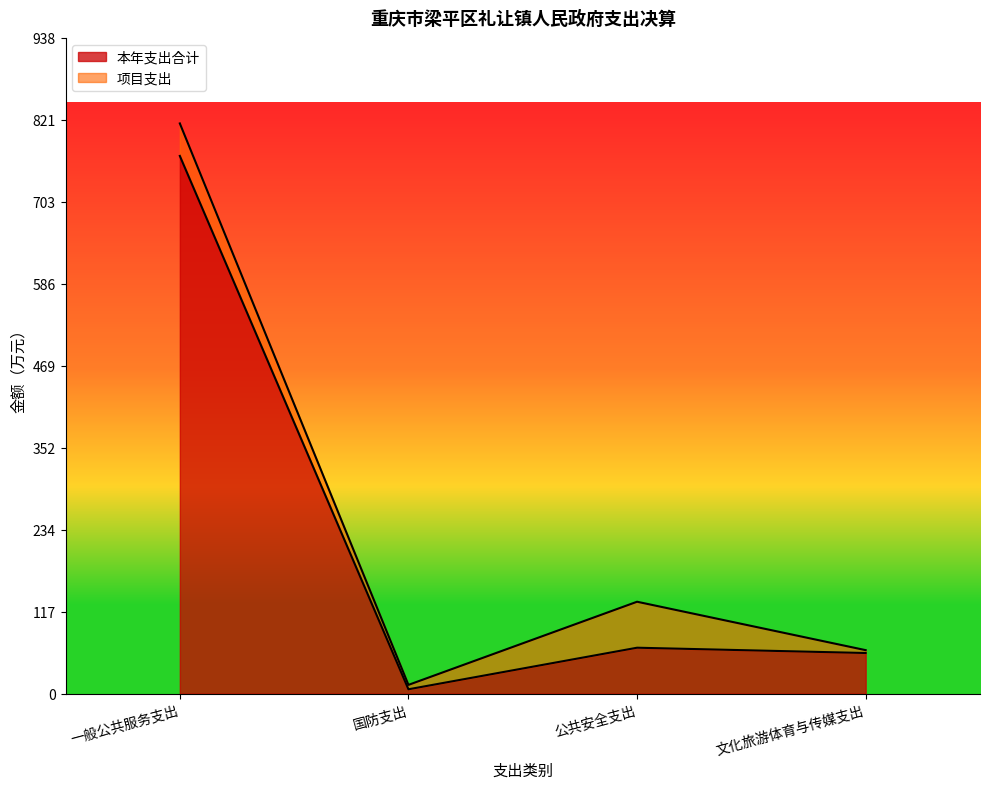

Reading right to left, list all the values displayed in this chart.

58.2	65.8	6.3	769.0